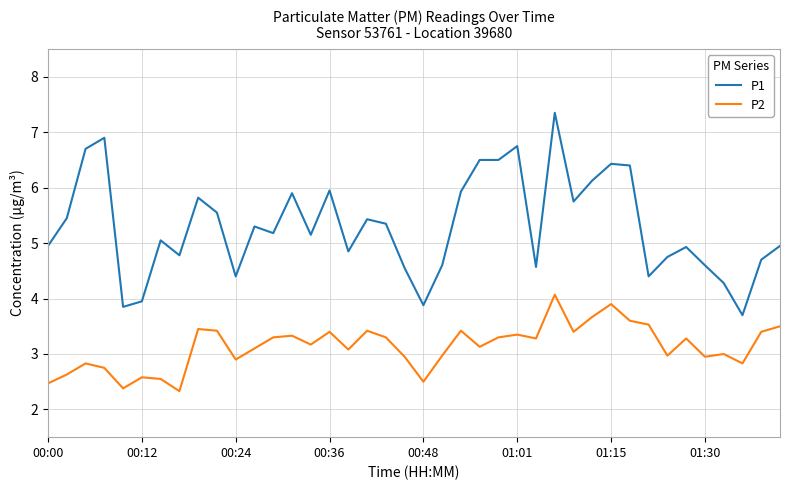

True or false: P2 and P1 intersect in this chart.

False